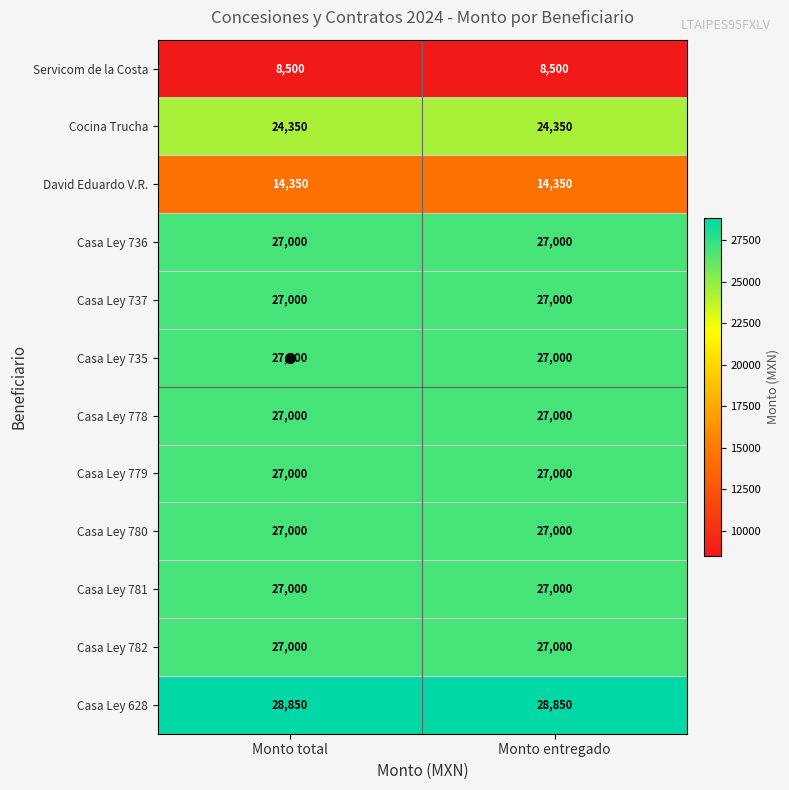

Read the Servicom de la Costa value at Monto total.

8500